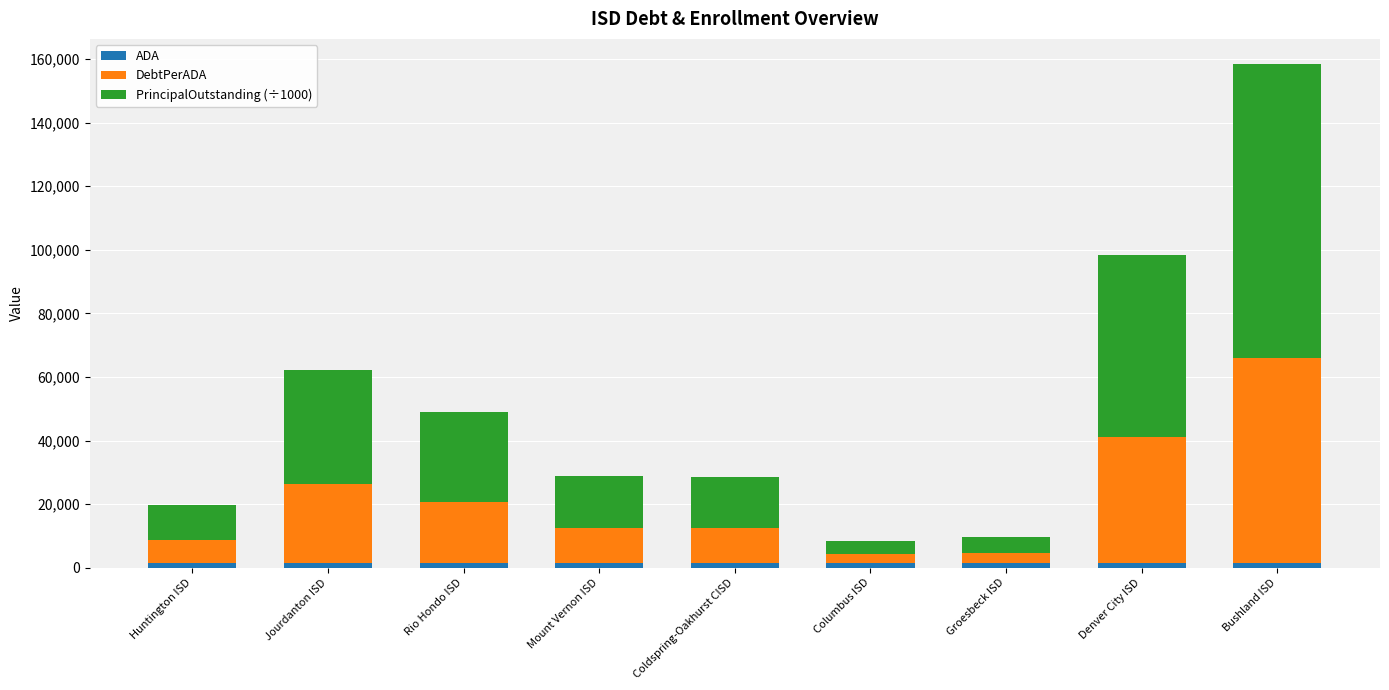

At which category is the sum across all series the highest?

Bushland ISD